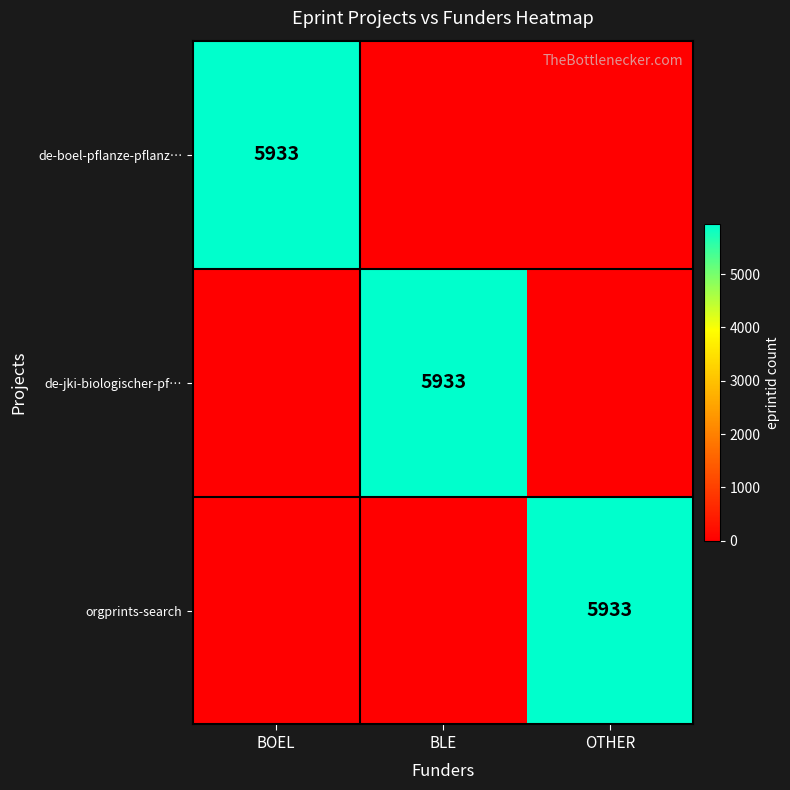

Is it true that de-boel-pflanze-pflanz… equals 5933 at BOEL?

True